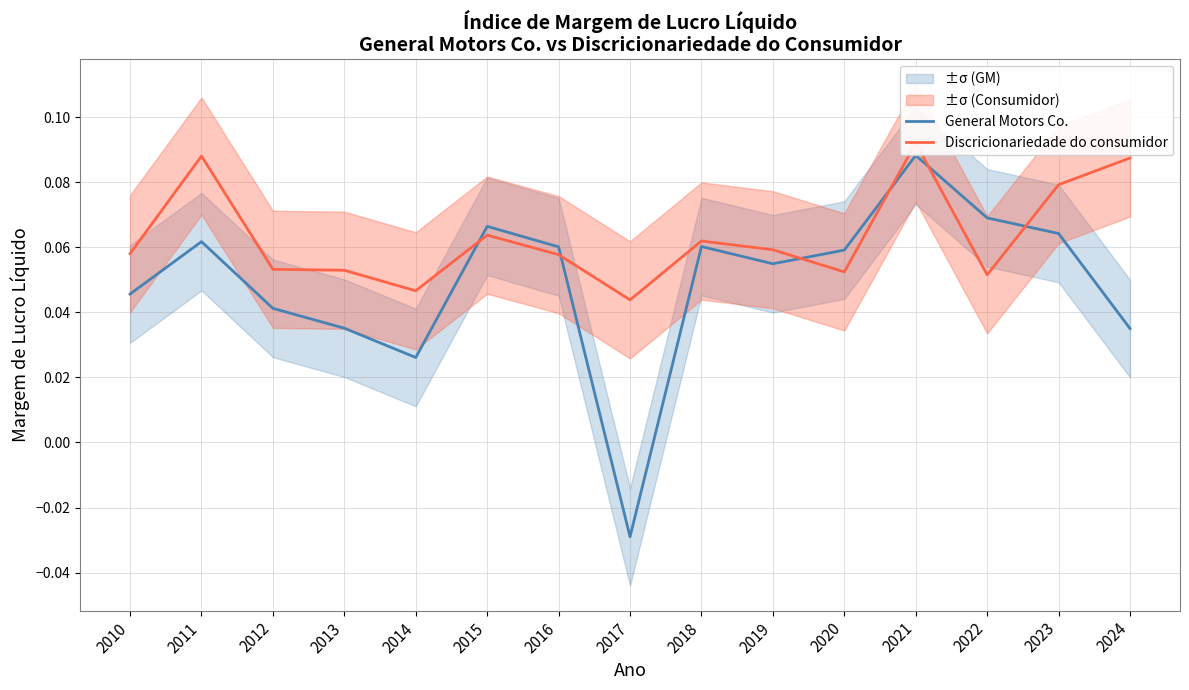

Which series ends up on top after the final intersection of Discricionariedade do consumidor and General Motors Co.?

Discricionariedade do consumidor